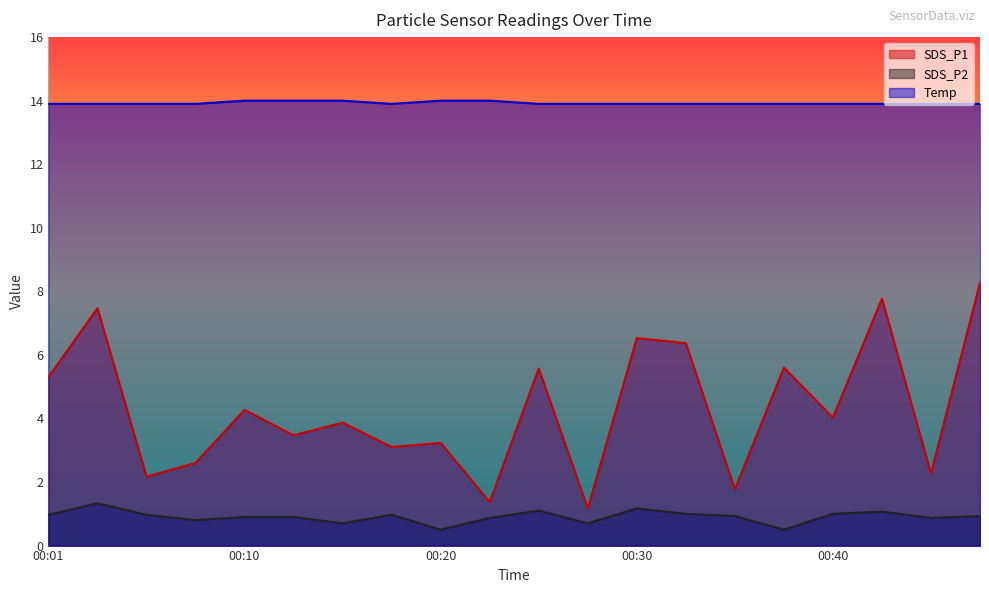

Read the SDS_P1 value at 00:18.

3.1